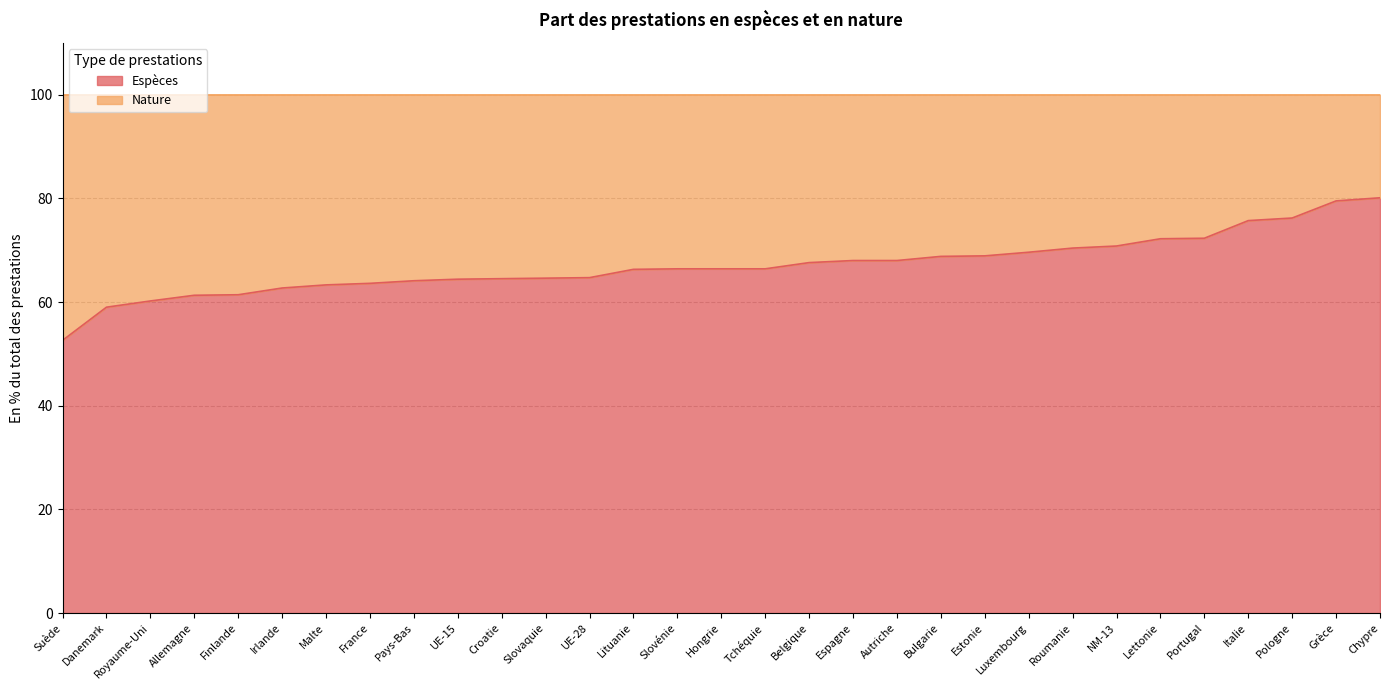

The value at Pologne is 132.5. True or false?

False